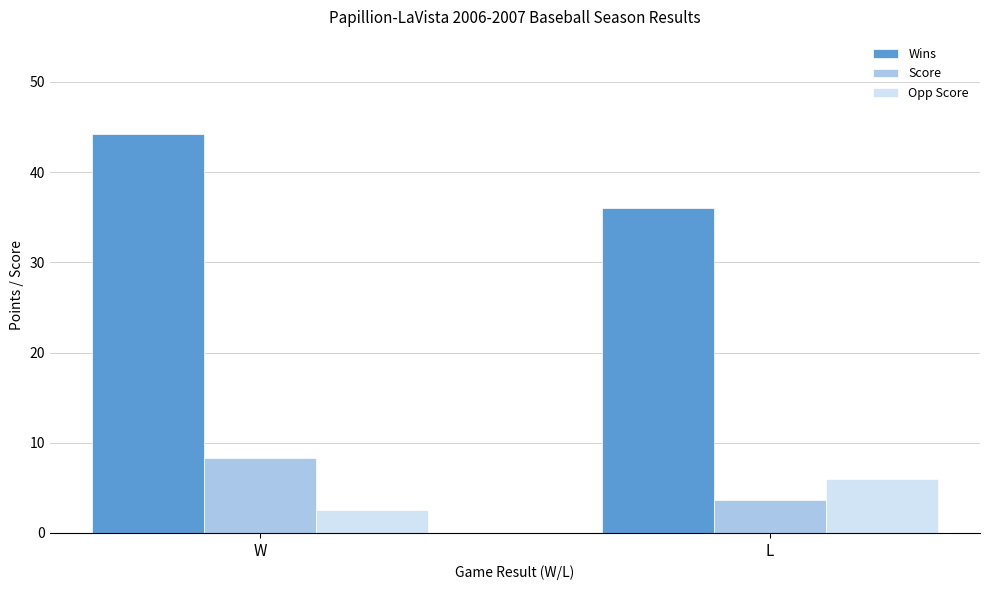

Reading right to left, what are all the values shown in this chart?

Wins: 36.0	44.3
Score: 3.7	8.3
Opp Score: 6.0	2.6